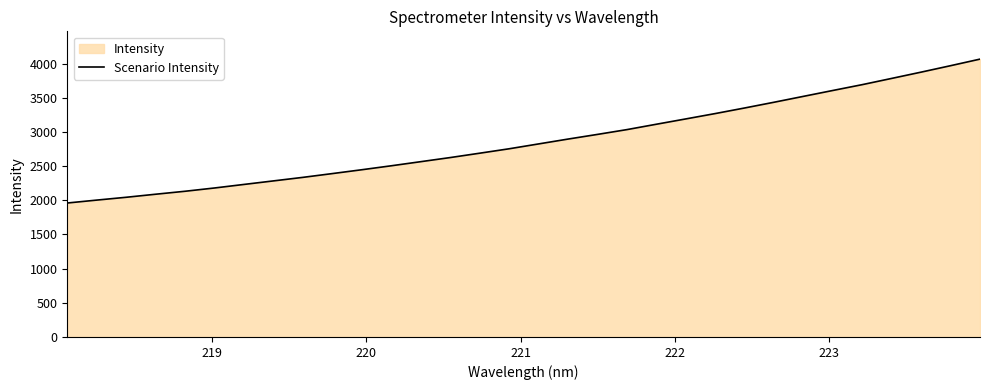

What is the difference between the maximum and minimum values?

2105.7